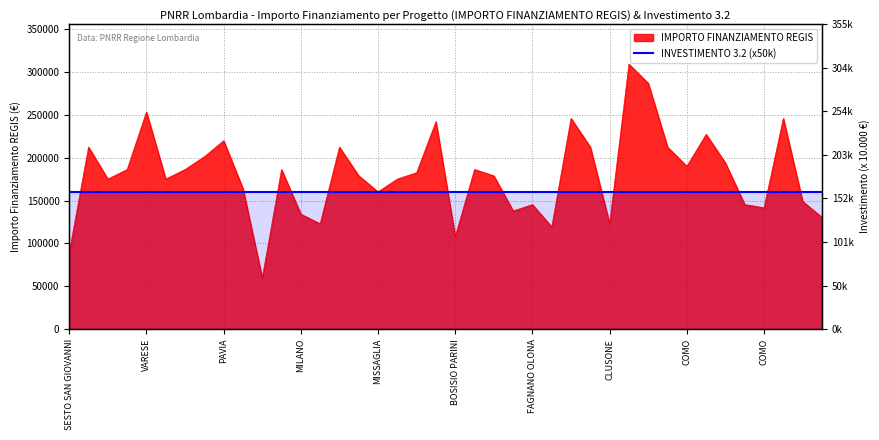

The chart shows a value of 149032.6 at SAREZZO. True or false?

True